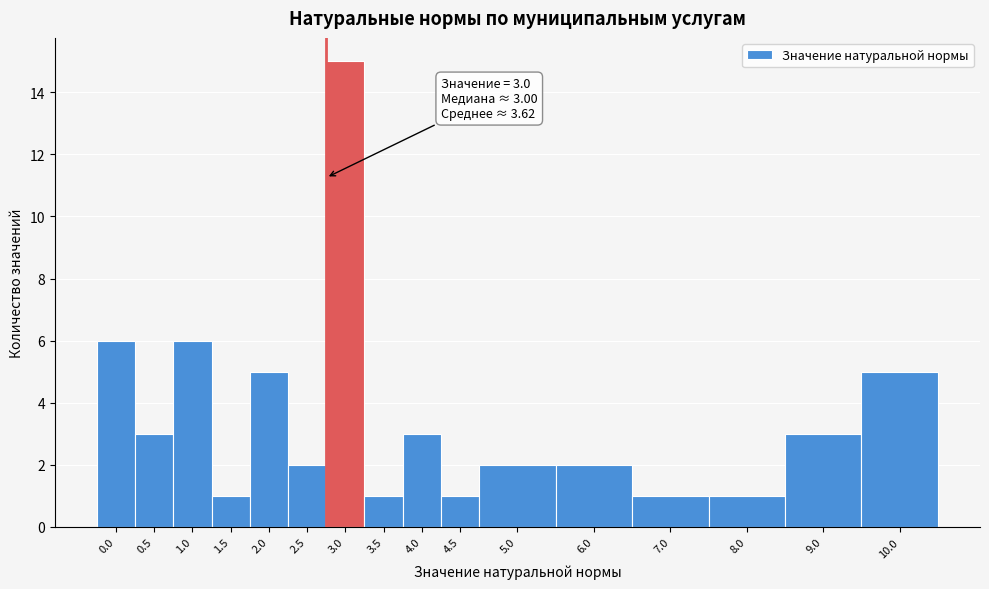

Reading left to right, list all the values displayed in this chart.

6	3	6	1	5	2	15	1	3	1	2	2	1	1	3	5